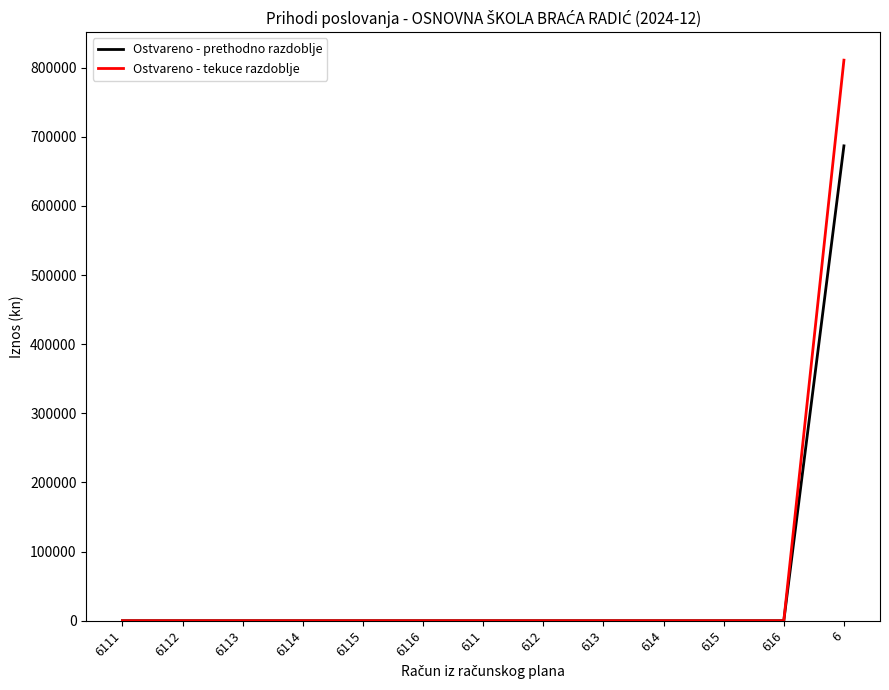

What is the greatest value displayed?

810741.3